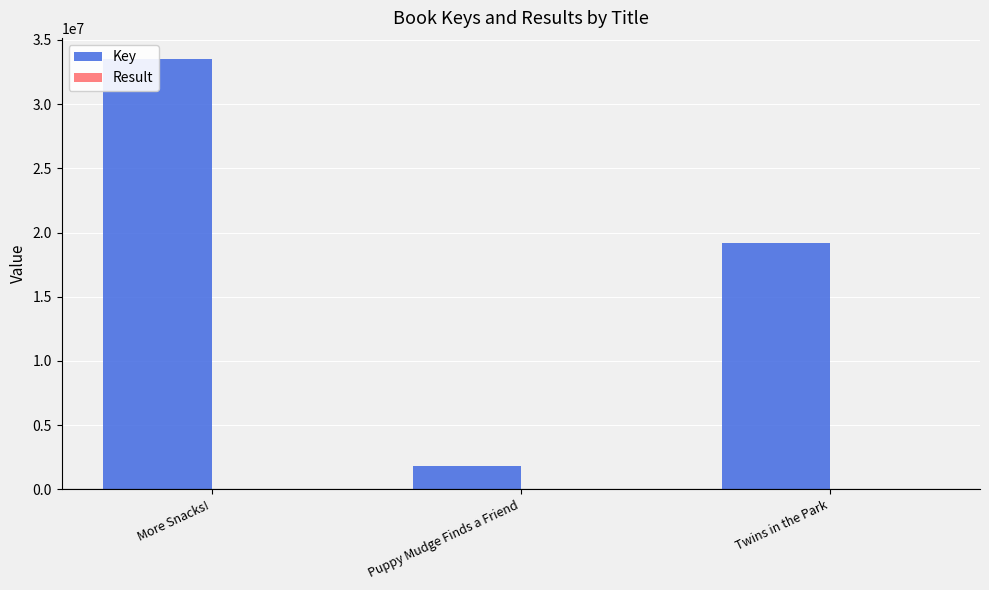

Rank the categories by Key value from lowest to highest.

Puppy Mudge Finds a Friend, Twins in the Park, More Snacks!